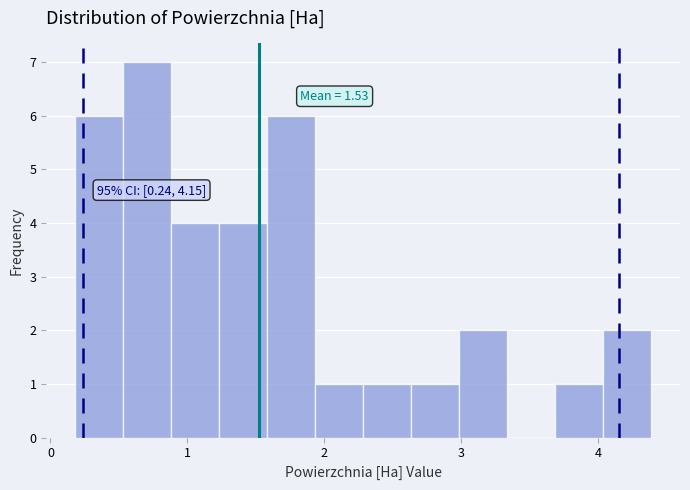

Read against the x-axis, roughly where is the centre of the tallest bar?

0.7